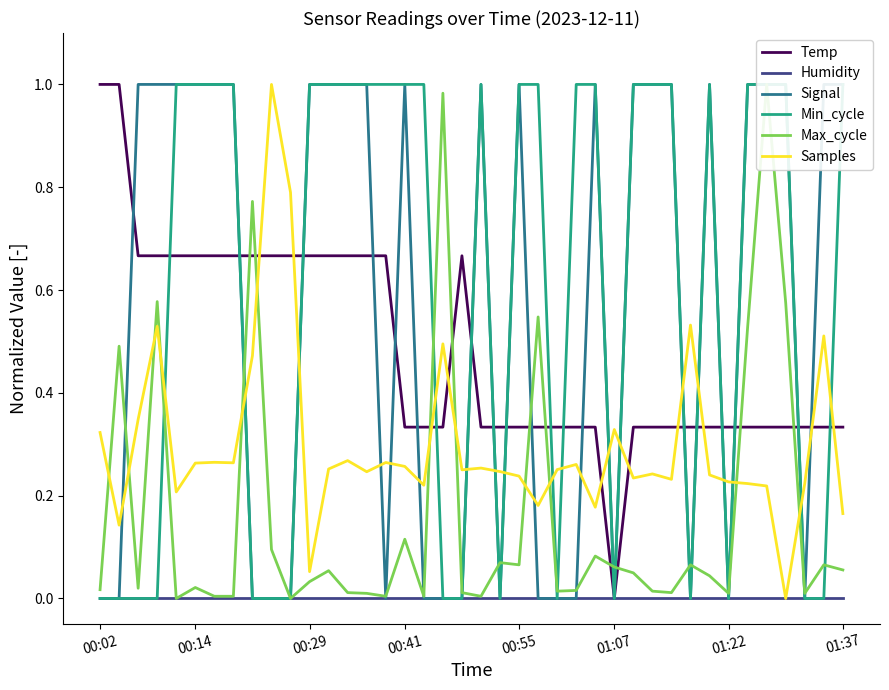

In Signal, how many points are higher than both neighbors (excluding endpoints)?

5